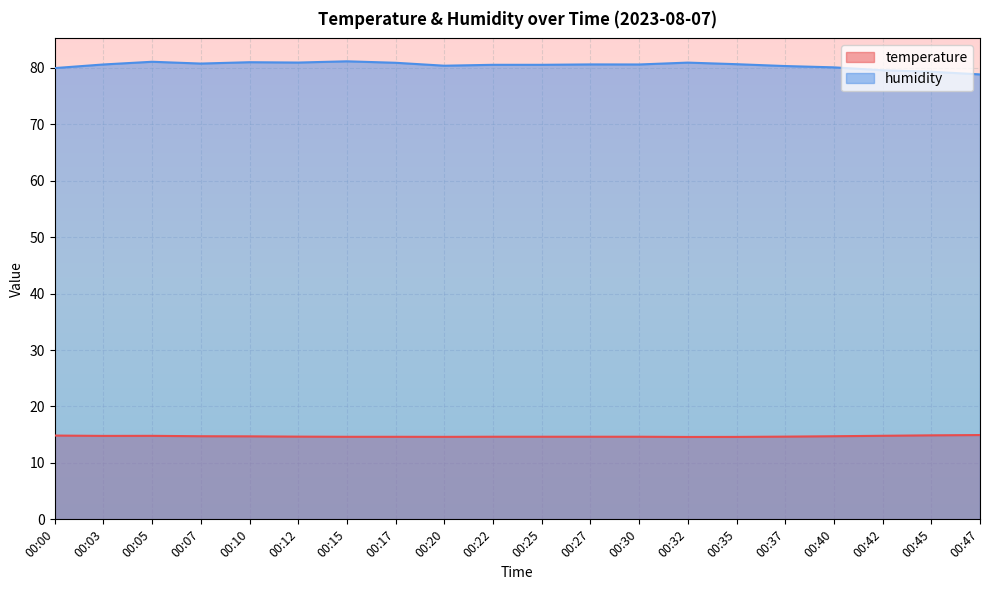

What is the minimum value shown in the chart?

14.6